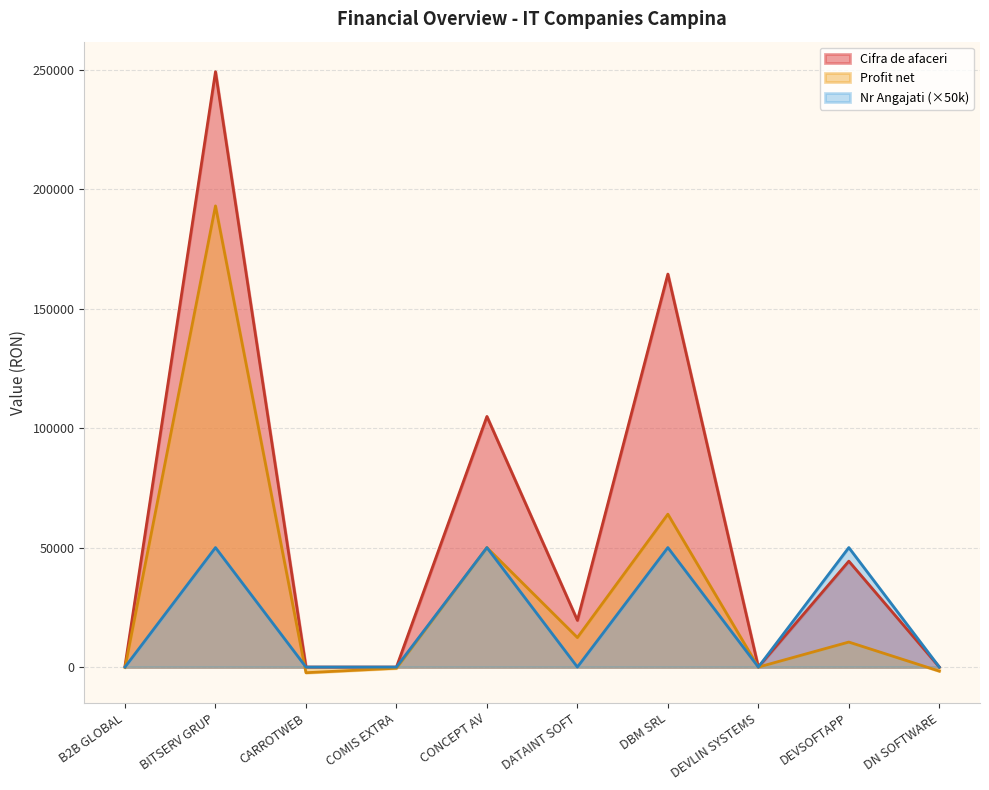

How many data points does each series have?

10